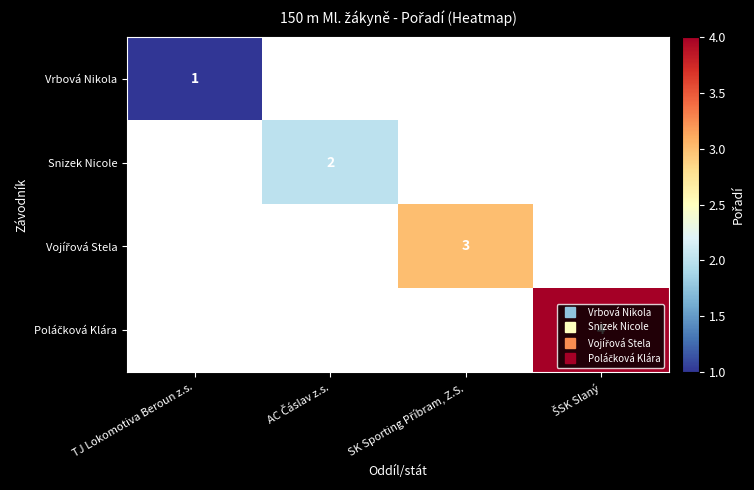

What value does the Vojířová Stela series have at SK Sporting Příbram, Z.S.?

3.0